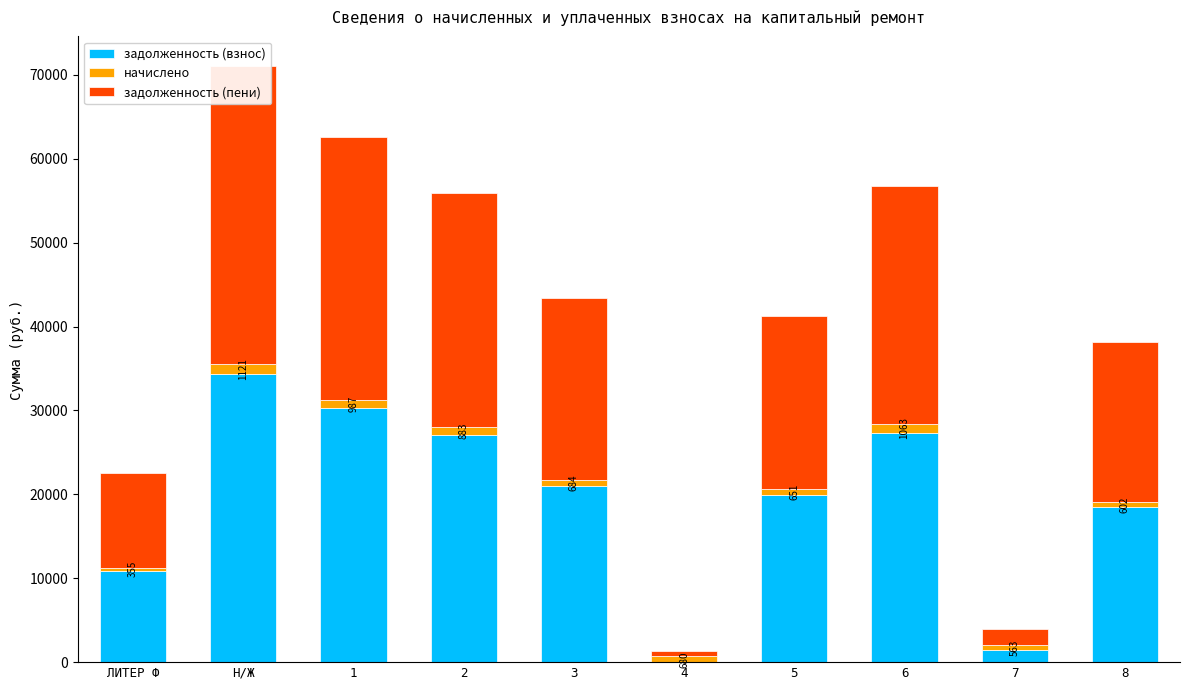

What is the difference between the задолженность (взнос) values at 6 and 3?

6335.3